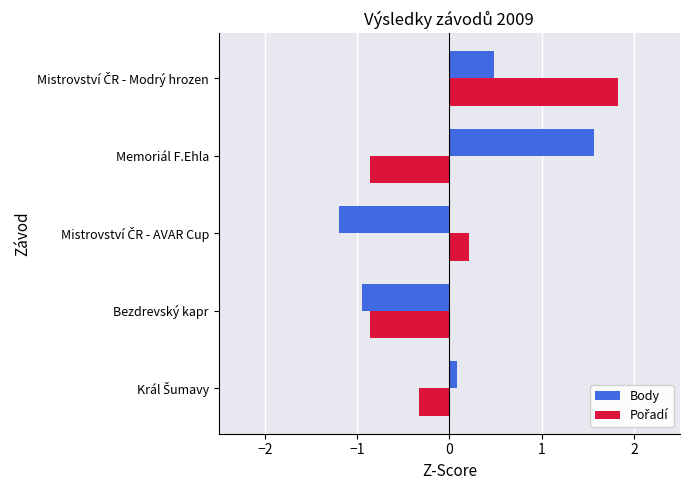

What is the smallest value displayed?

-1.2